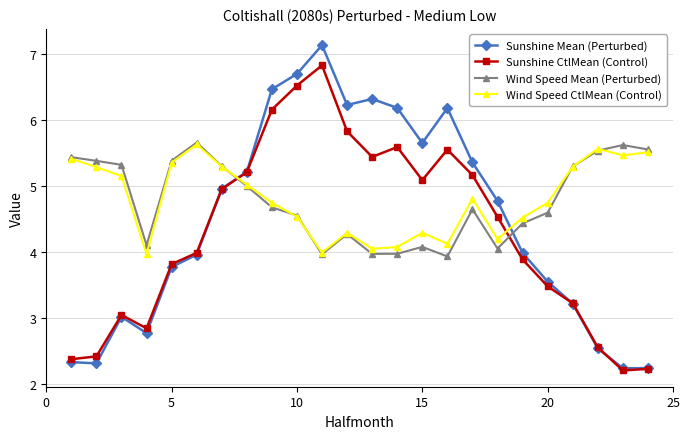

What is the difference between the maximum and minimum values in the Wind Speed CtlMean (Control) series?

1.7